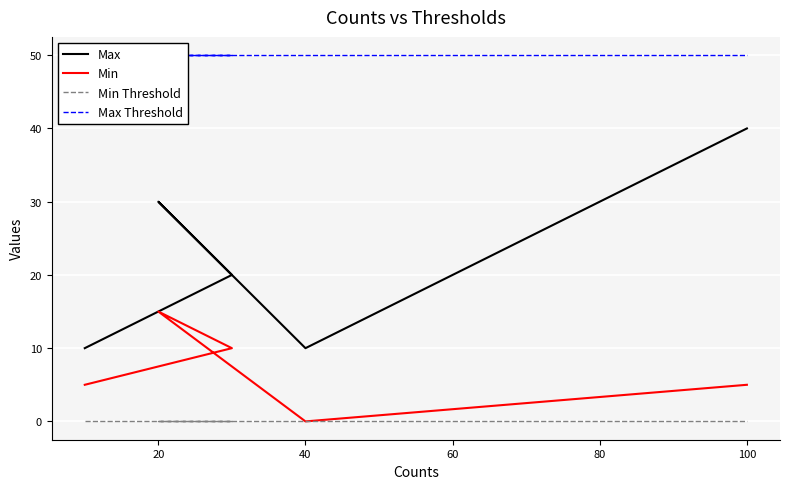

True or false: Min Threshold and Min cross at least once.

False